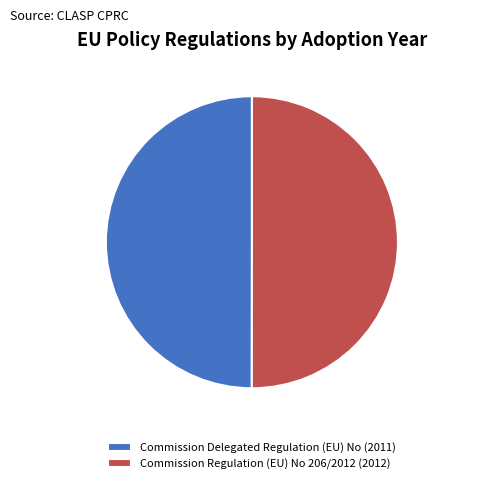

To the nearest percent, what percentage of the pie is Commission Regulation (EU) No 206/2012 (2012)?

50%